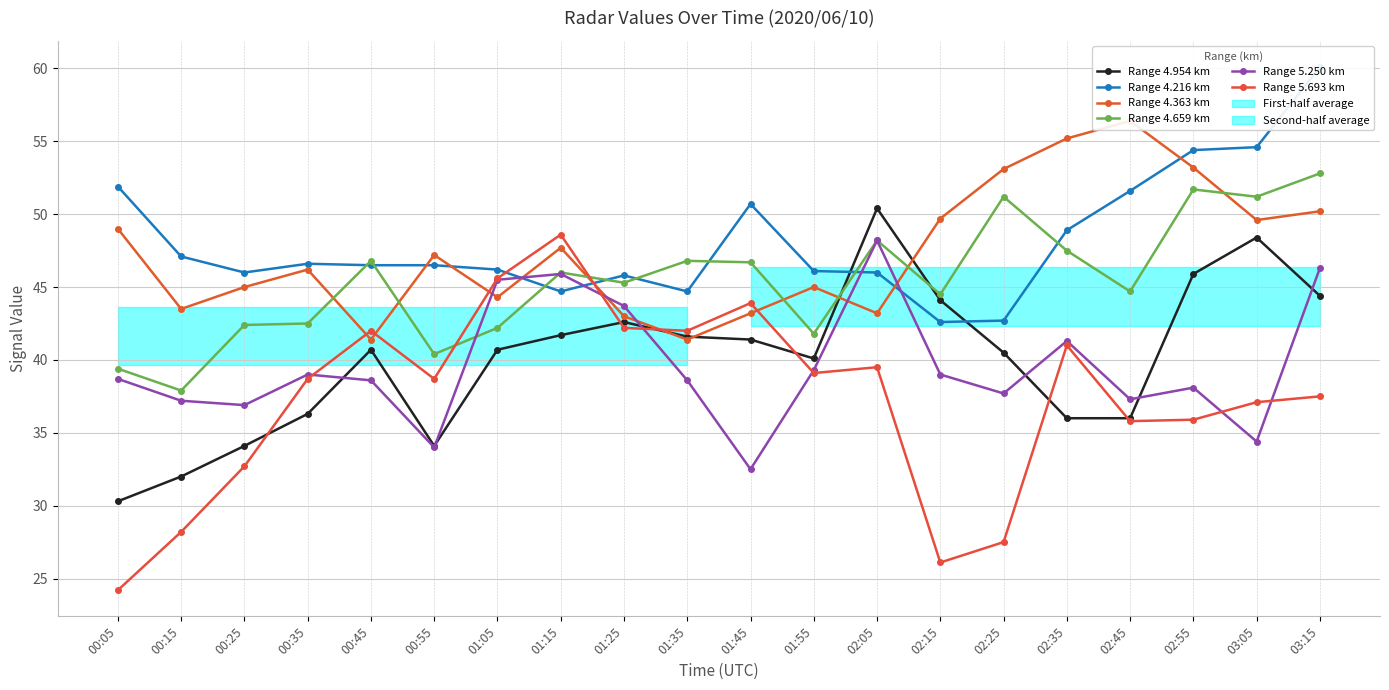

Rank the series by their maximum value, from highest to lowest.

Range 4.216 km, Range 4.363 km, Range 4.659 km, Range 4.954 km, Range 5.693 km, Range 5.250 km